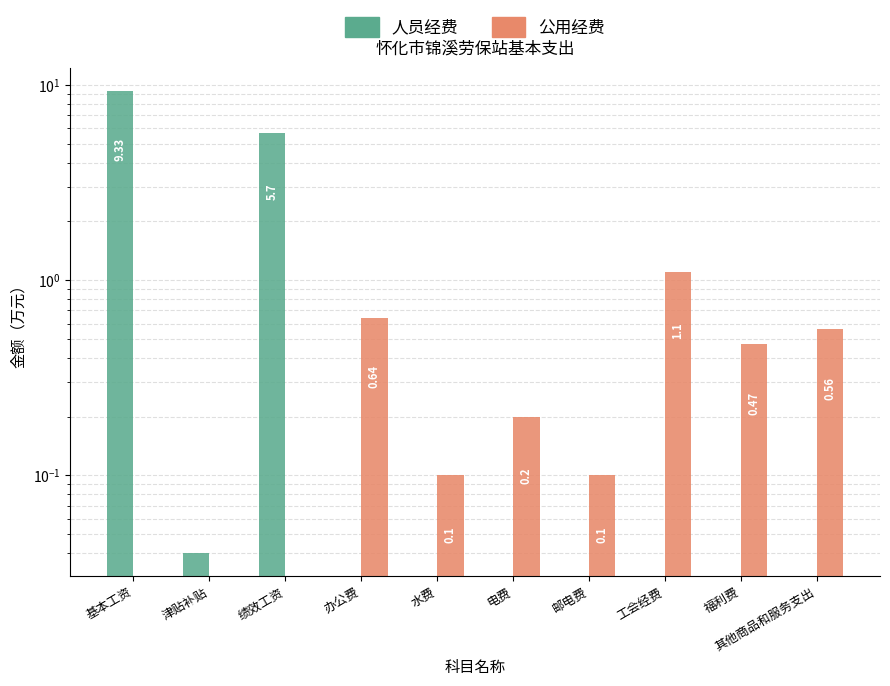

What is the sum of all 人员经费 values?

15.1